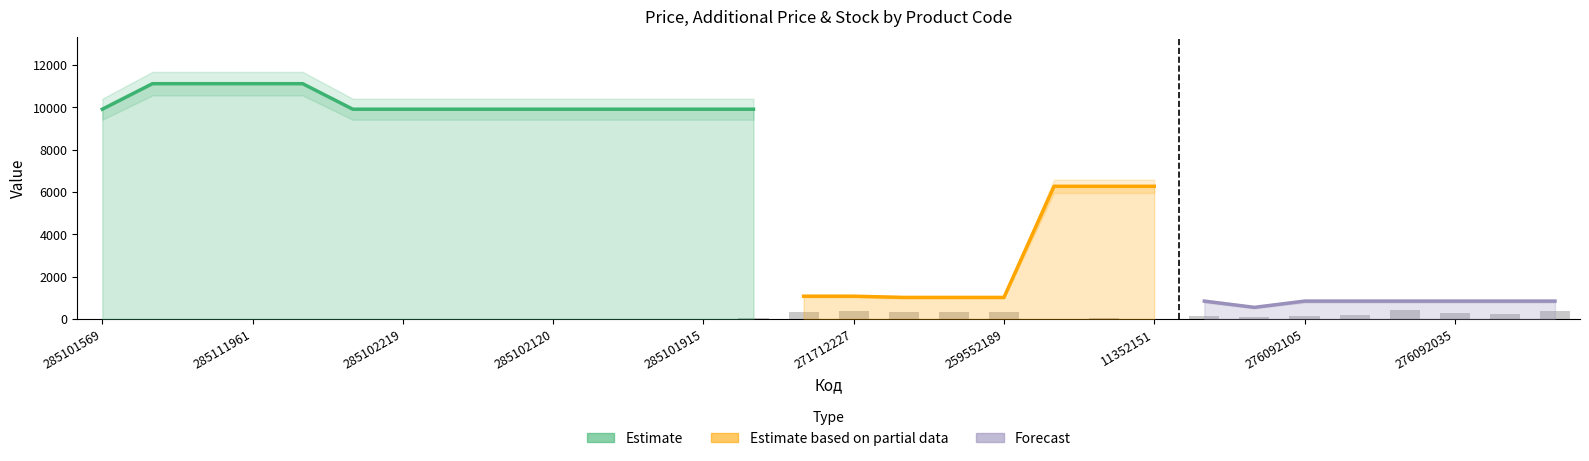

Is the value of Ціна at 285102216 greater than the value of Залишок at 285101916?

Yes